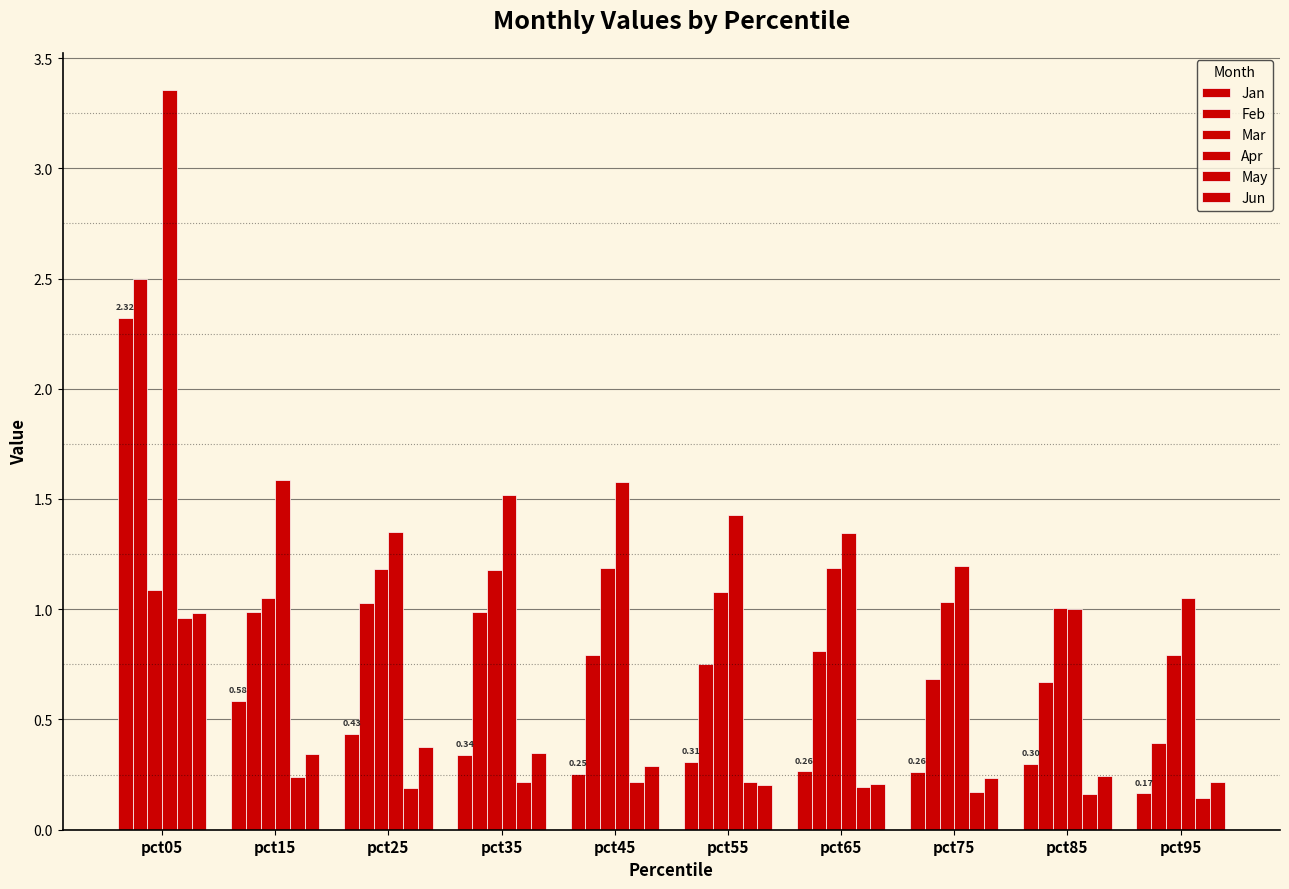

How many bars are there in each group?

6